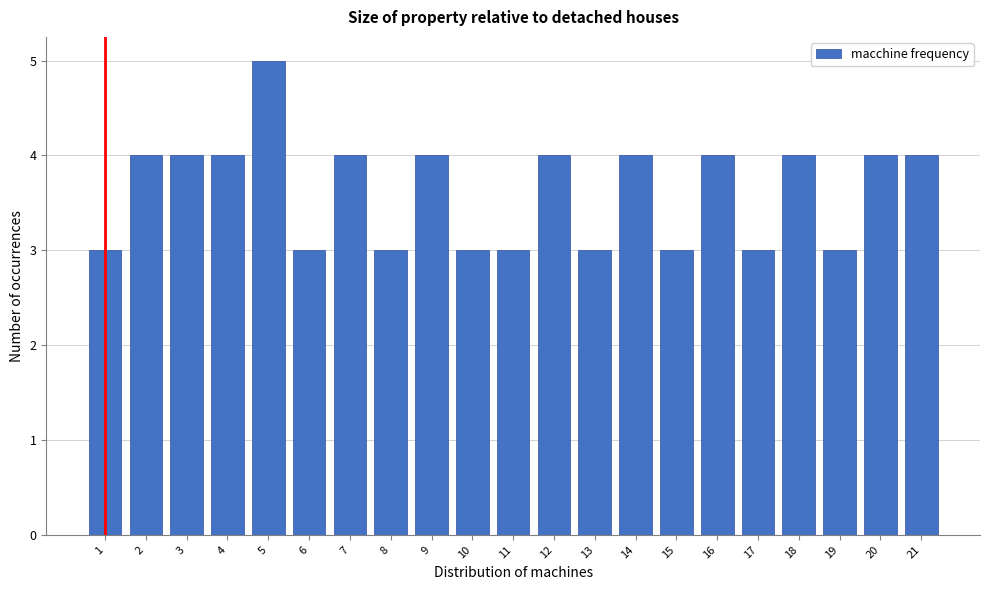

Reading left to right, extract all data points from this chart.

1=3	2=4	3=4	4=4	5=5	6=3	7=4	8=3	9=4	10=3	11=3	12=4	13=3	14=4	15=3	16=4	17=3	18=4	19=3	20=4	21=4